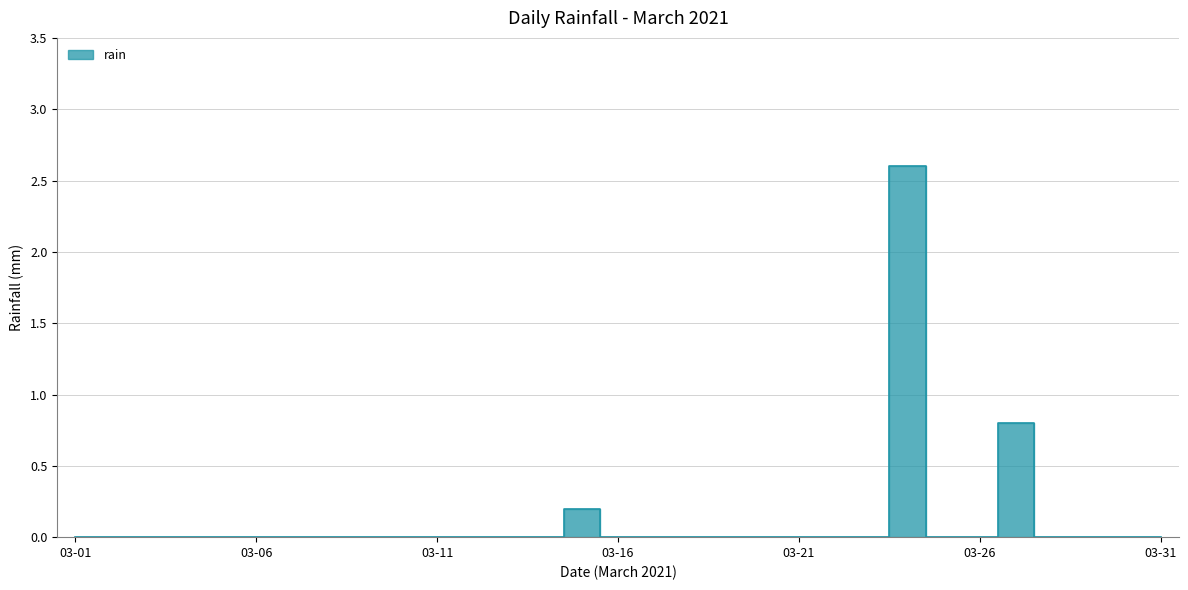

The value at 2021-03-22 is -1.0. True or false?

False